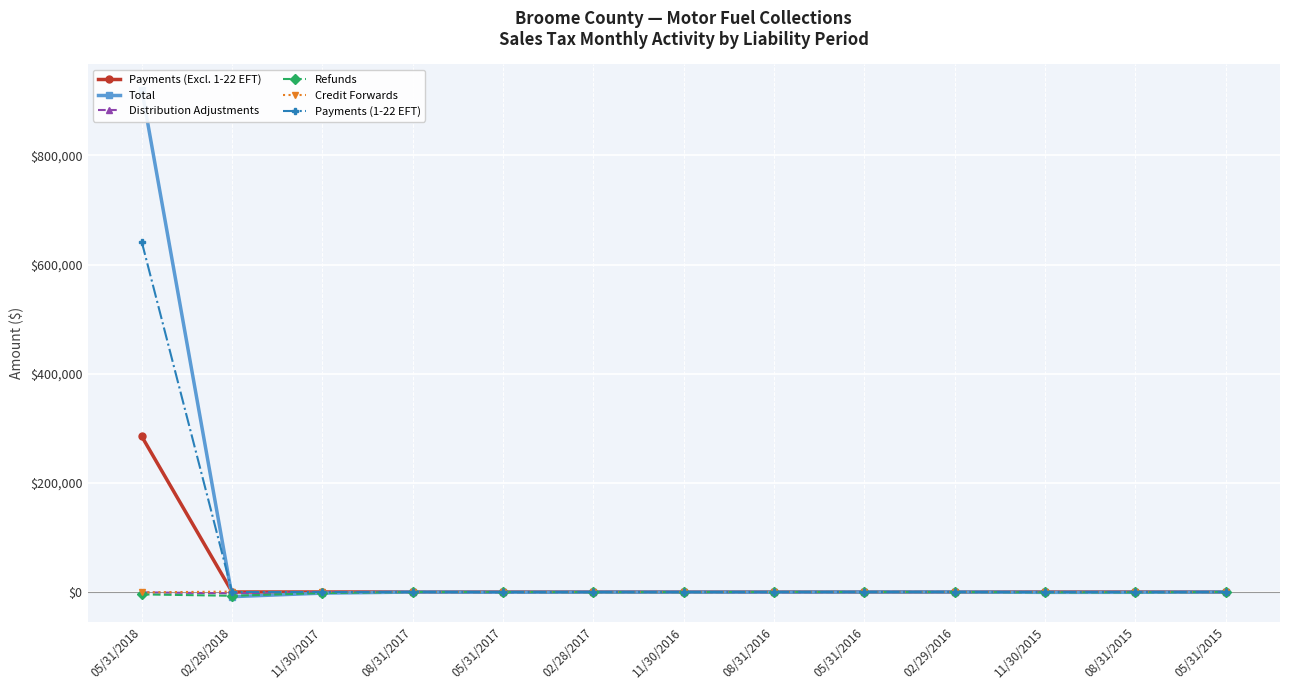

True or false: Payments (1-22 EFT) and Credit Forwards intersect in this chart.

True